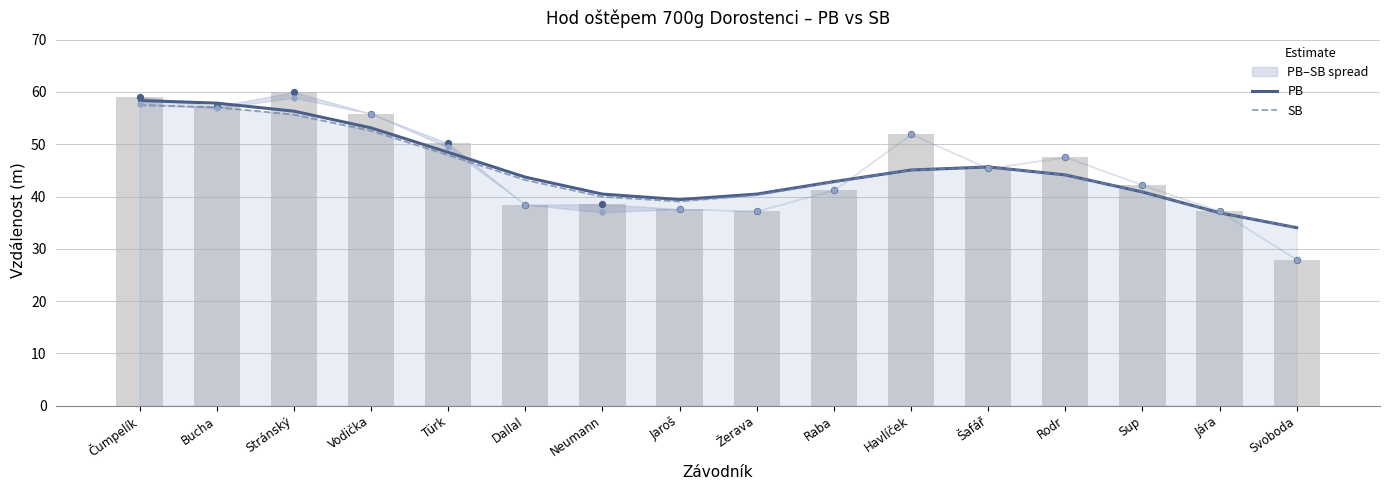

Which series reaches the maximum Y coordinate?

PB